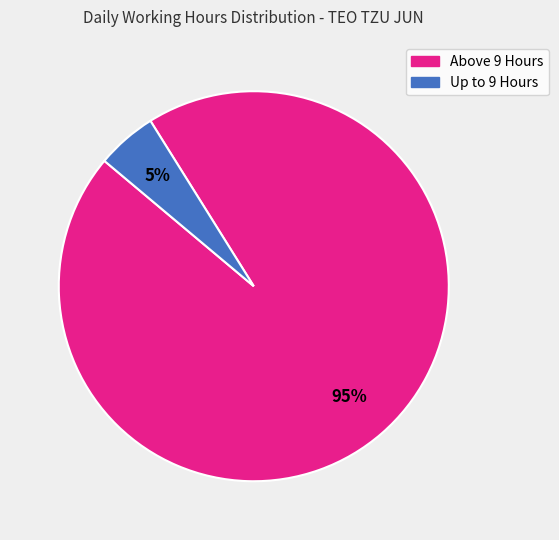

To the nearest percent, what is the difference between the largest and smallest slice percentages?

90%